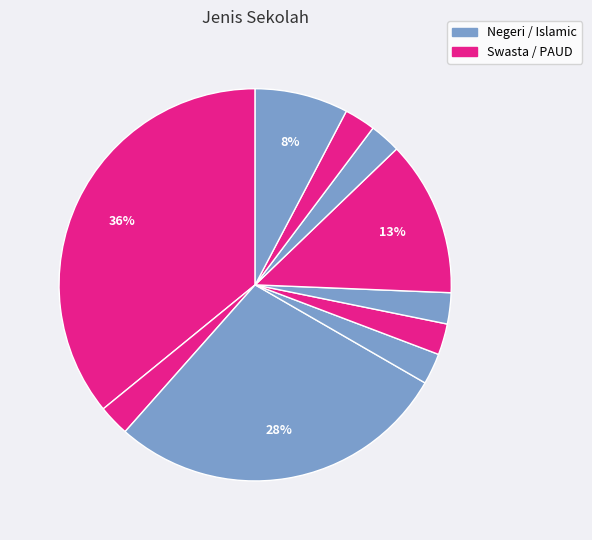

To the nearest percent, what is the difference between the largest and smallest slice percentages?

33%